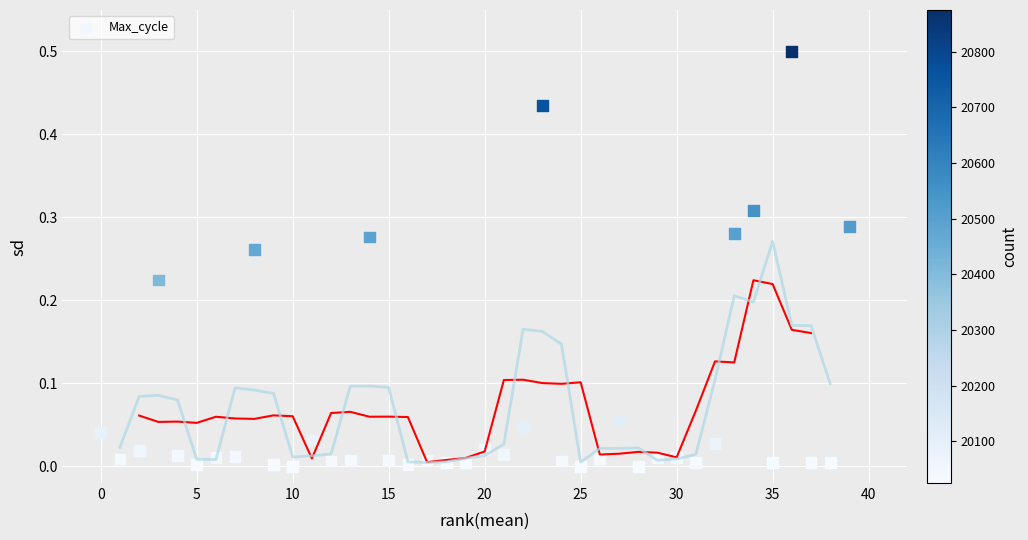

What is the range of Y values (max minus min)?

0.5